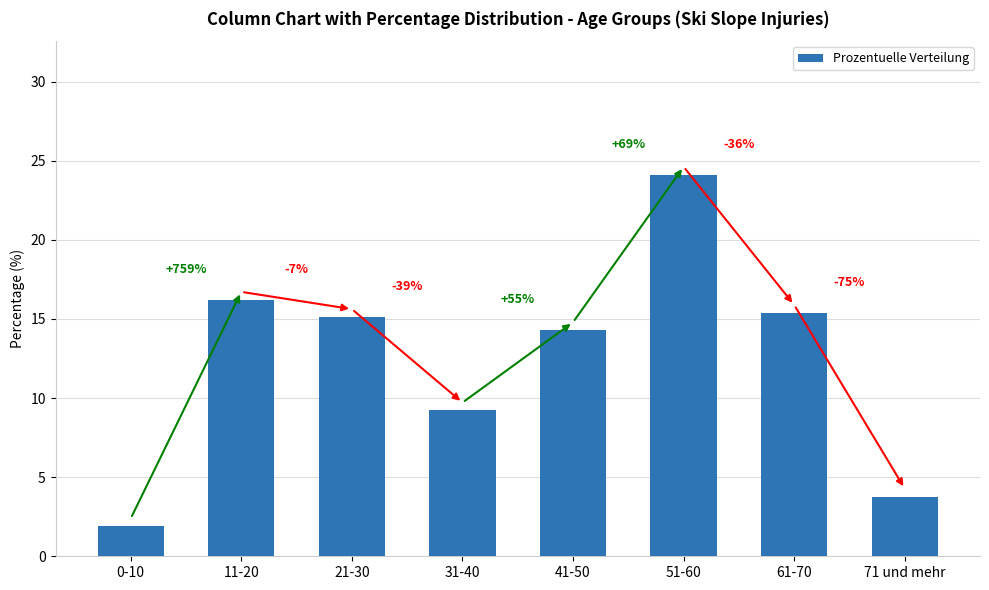

What is the maximum value shown in the chart?

24.1